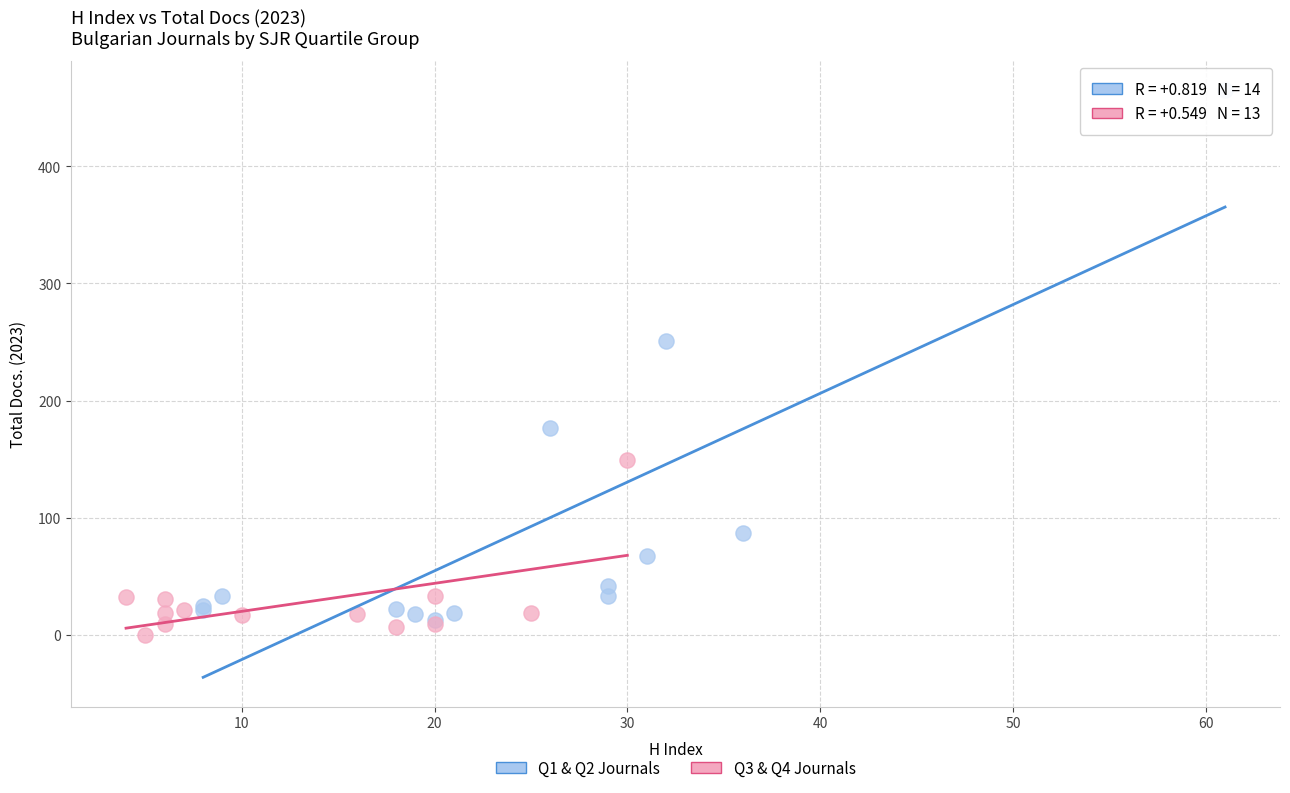

What are all the series names shown in the legend?

Q1 & Q2 Journals, Q3 & Q4 Journals